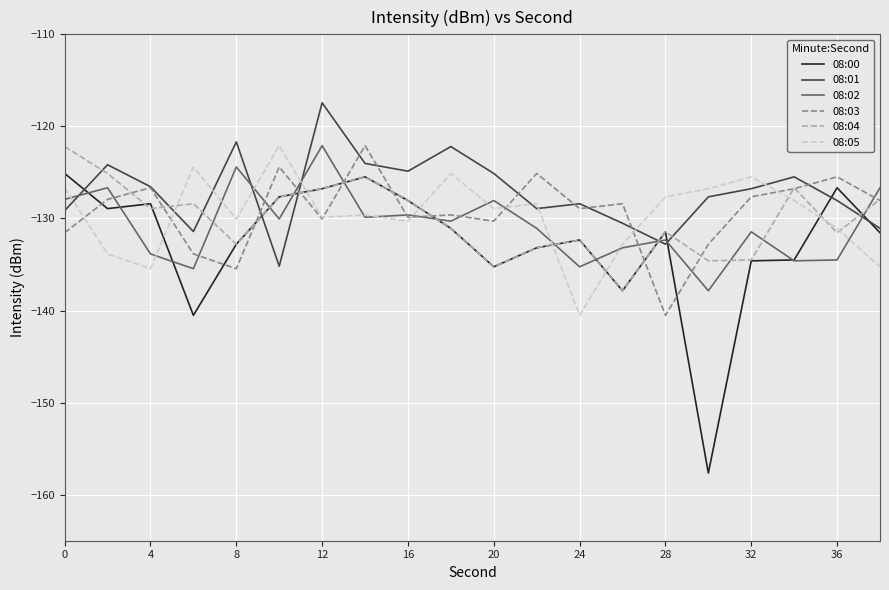

How many distinct data groups are displayed?

6